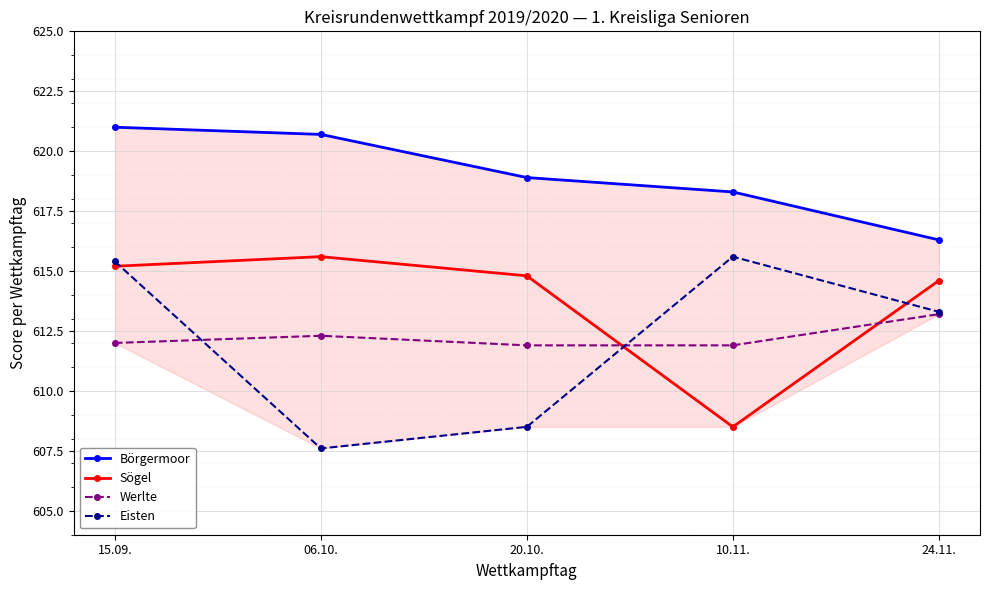

Rank the series by their maximum value, from lowest to highest.

Werlte, Sögel, Eisten, Börgermoor